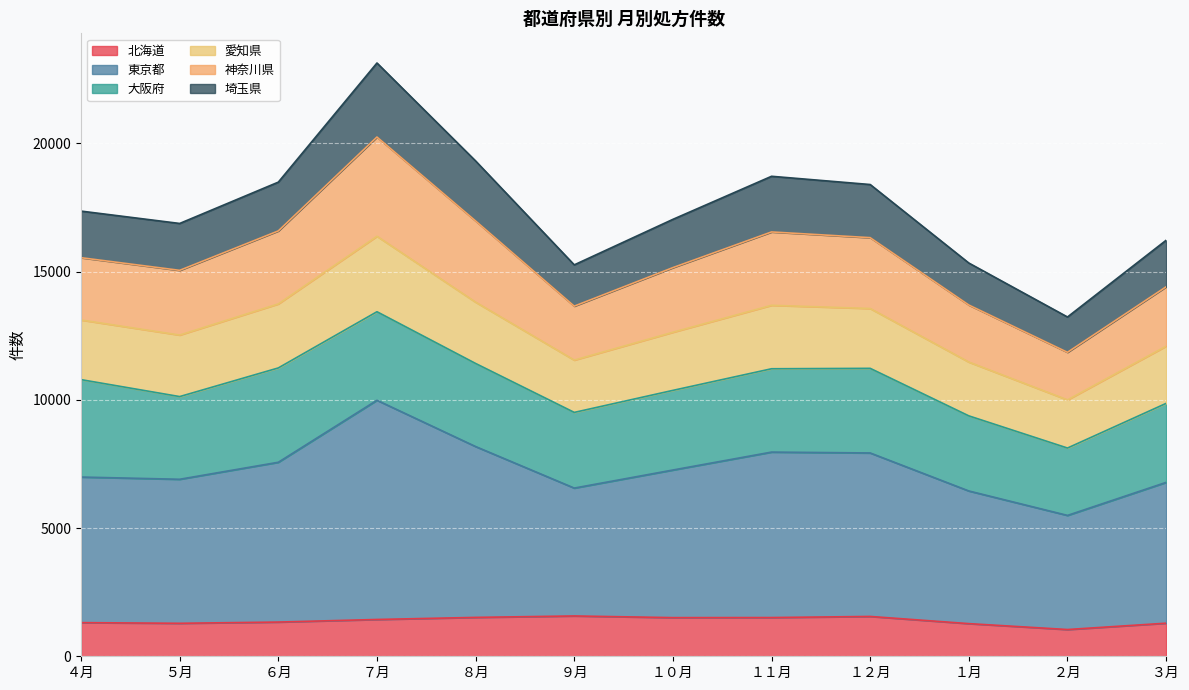

What position from the right is １月?

3